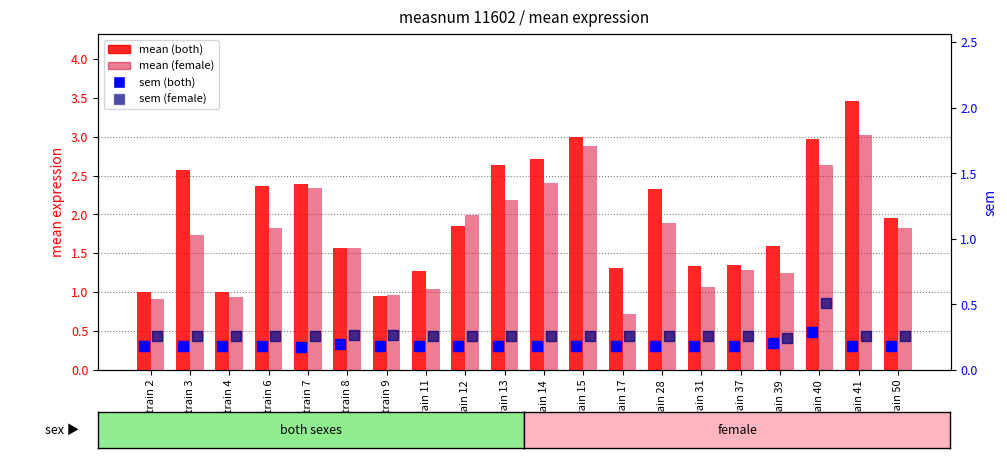

Which series changed the most between strain 15 and strain 37?

mean (both)